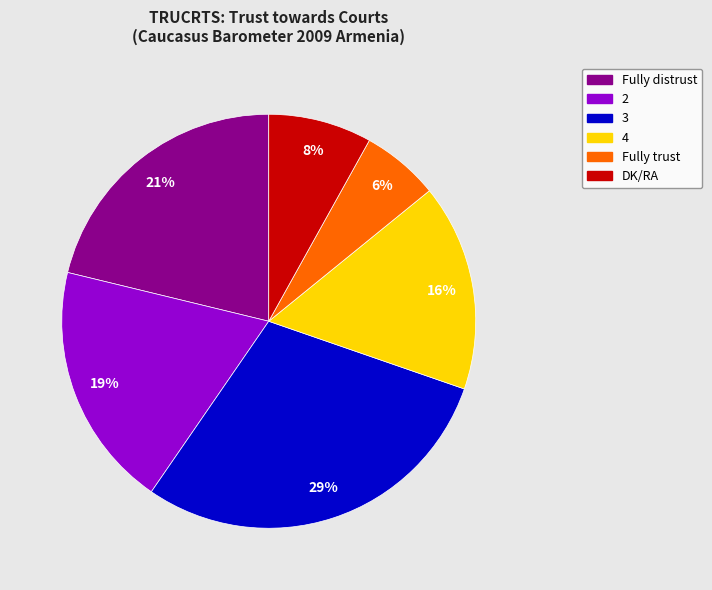

To the nearest percent, what is the combined percentage of Fully distrust and Fully trust?

27%